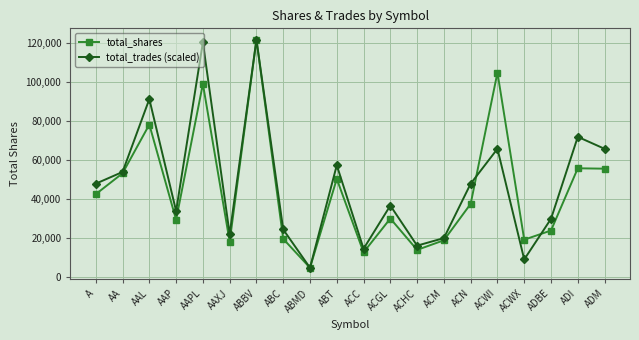

Between ABC and ABMD, which series saw the biggest shift?

total_trades (scaled)